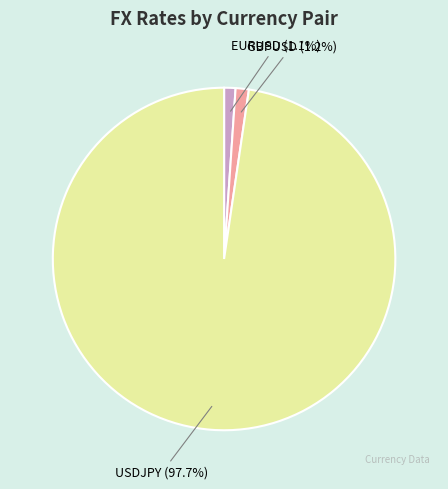

Is there any slice that represents more than half of the pie?

Yes